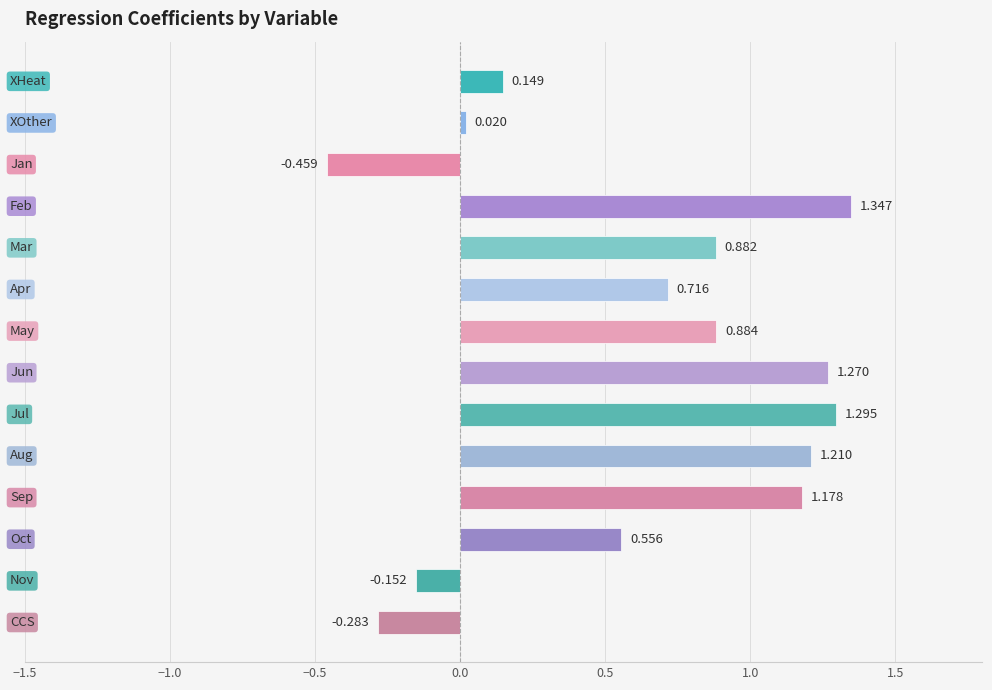

True or false: the data shows 0.0 at XOther.

False